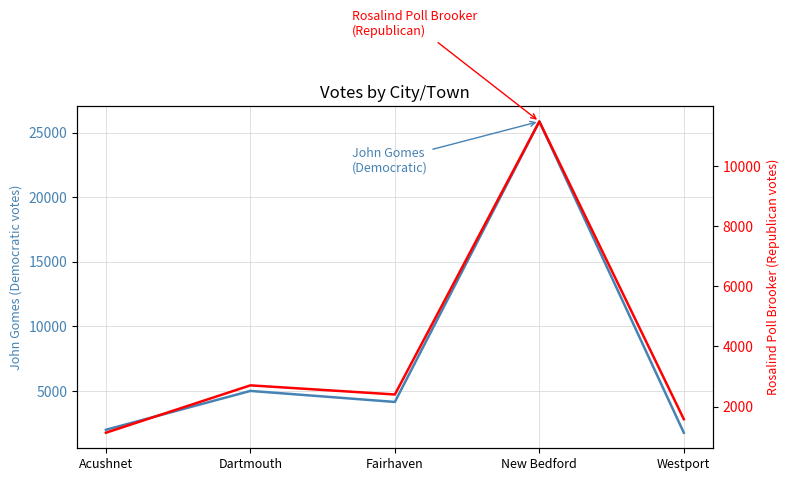

How many lines are shown in the chart?

2